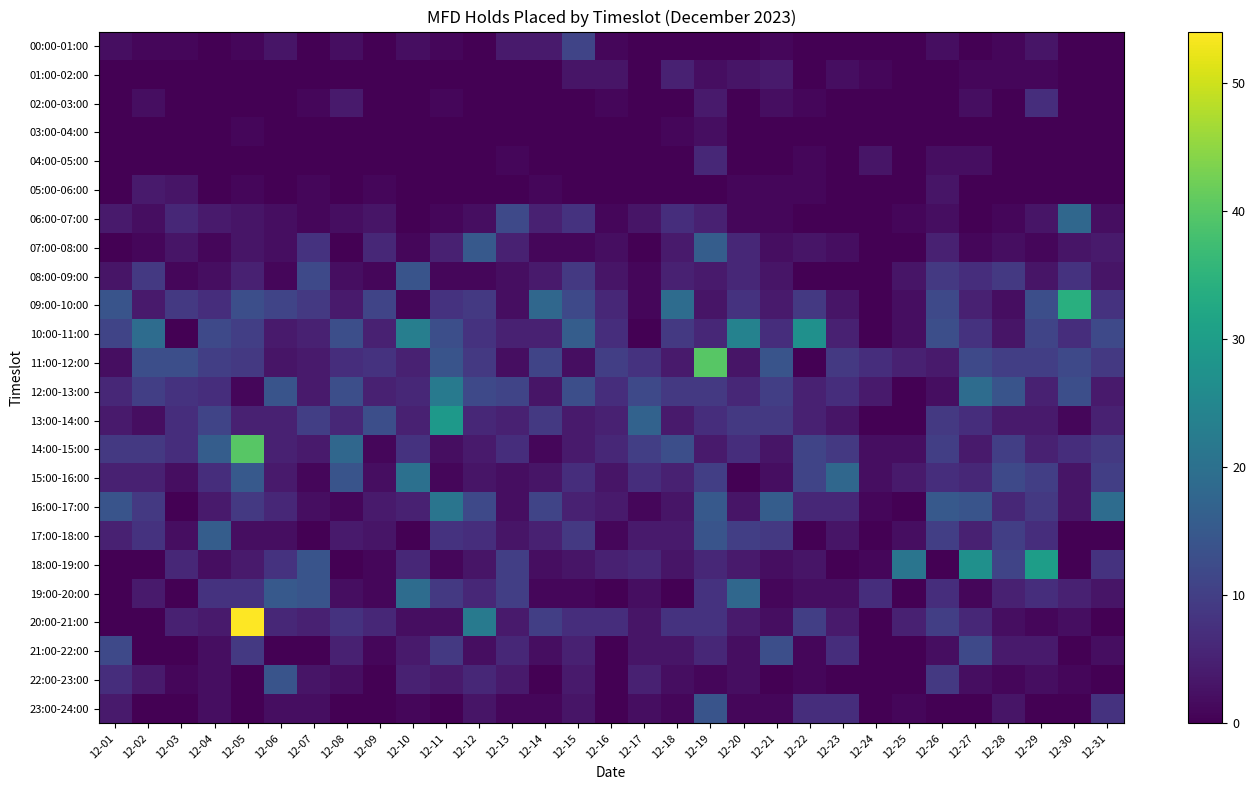

How many distinct data groups are displayed?

24